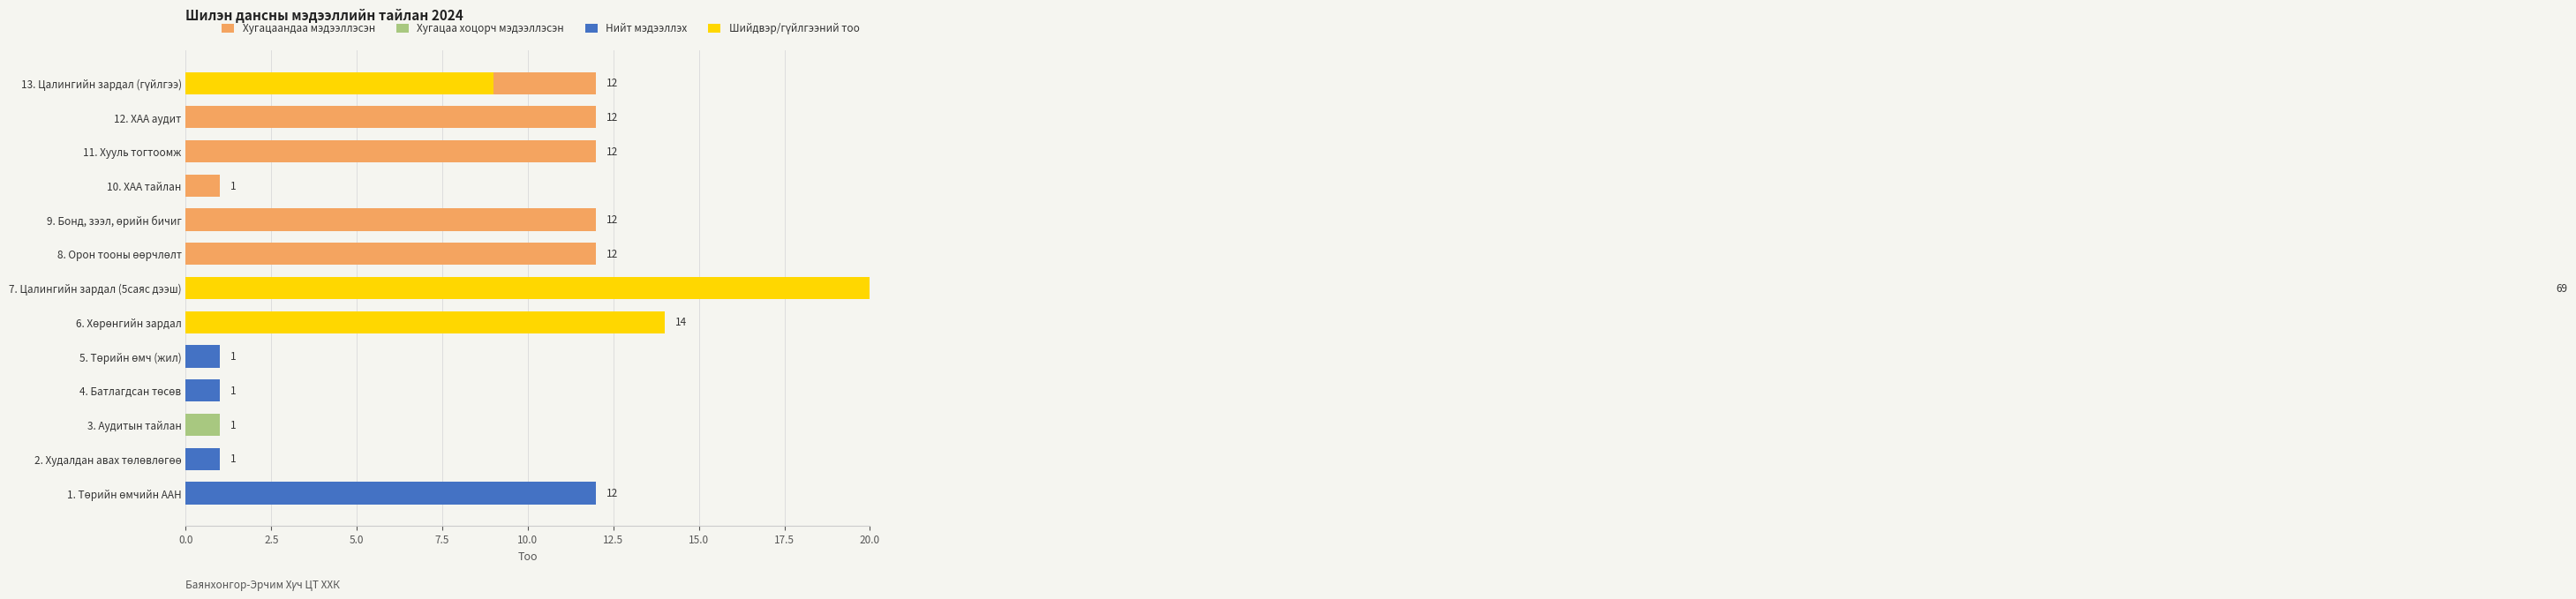

The Хугацаандаа мэдээллэсэн series shows 0 at 2. Худалдан авах төлөвлөгөө. True or false?

False